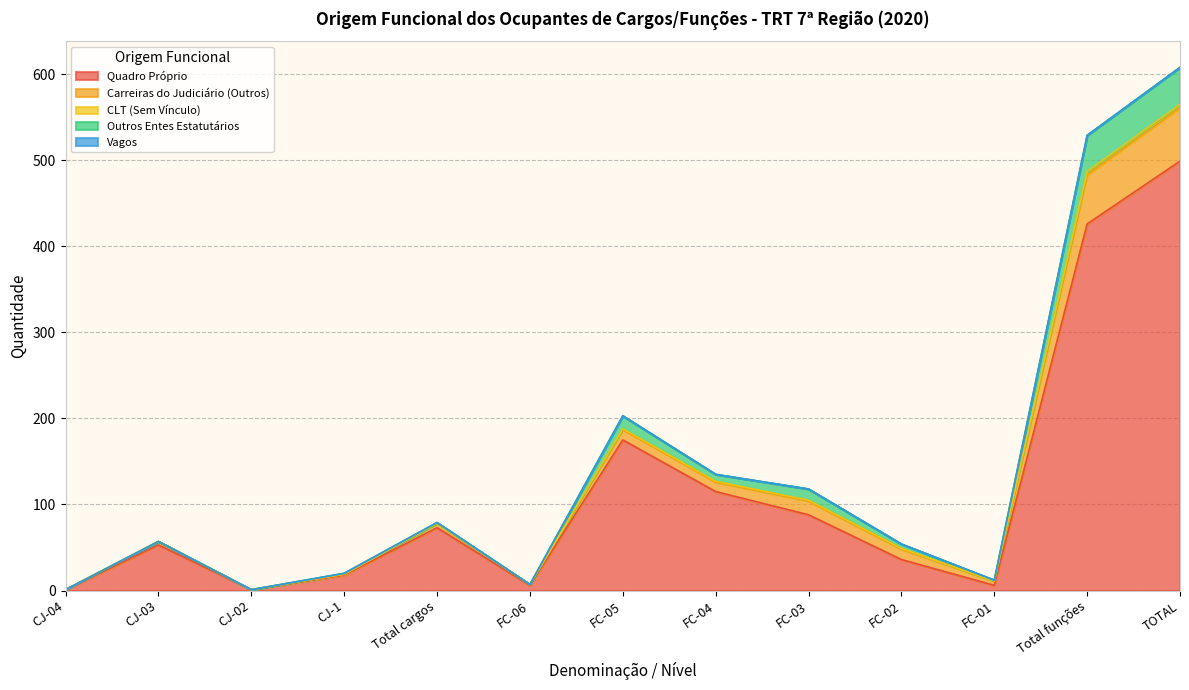

What is the highest value of the Quadro Próprio series?

499